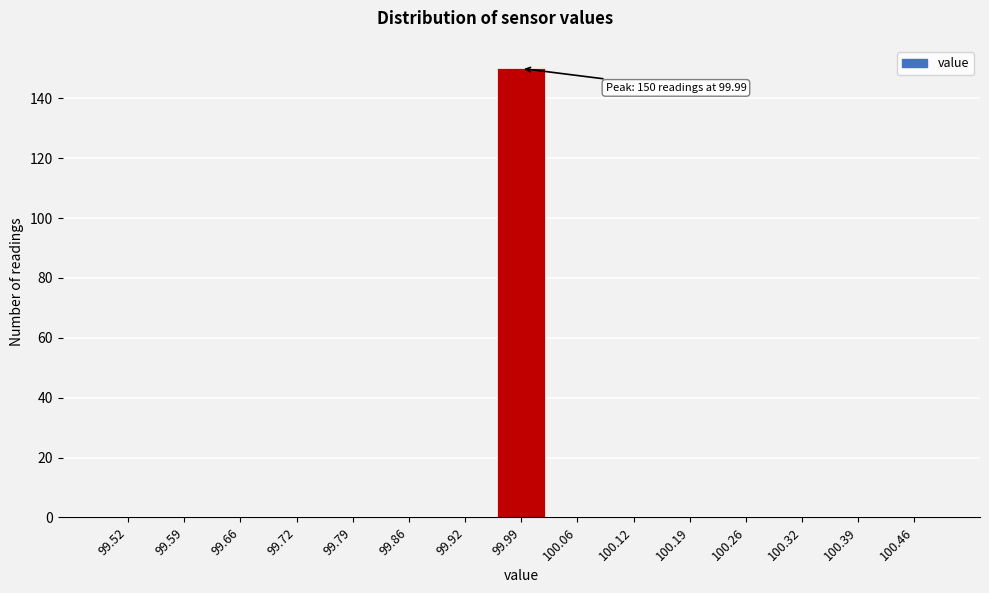

Reading right to left, extract all data points from this chart.

100.46=0	100.39=0	100.32=0	100.26=0	100.19=0	100.12=0	100.06=0	99.99=150	99.92=0	99.86=0	99.79=0	99.72=0	99.66=0	99.59=0	99.52=0